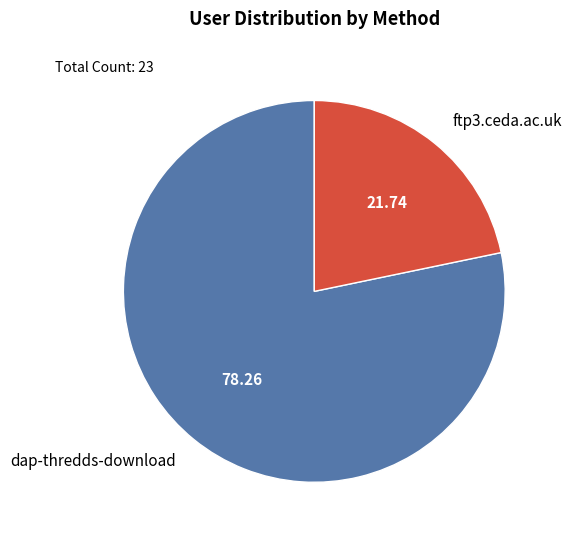

Which slice is the largest?

dap-thredds-download